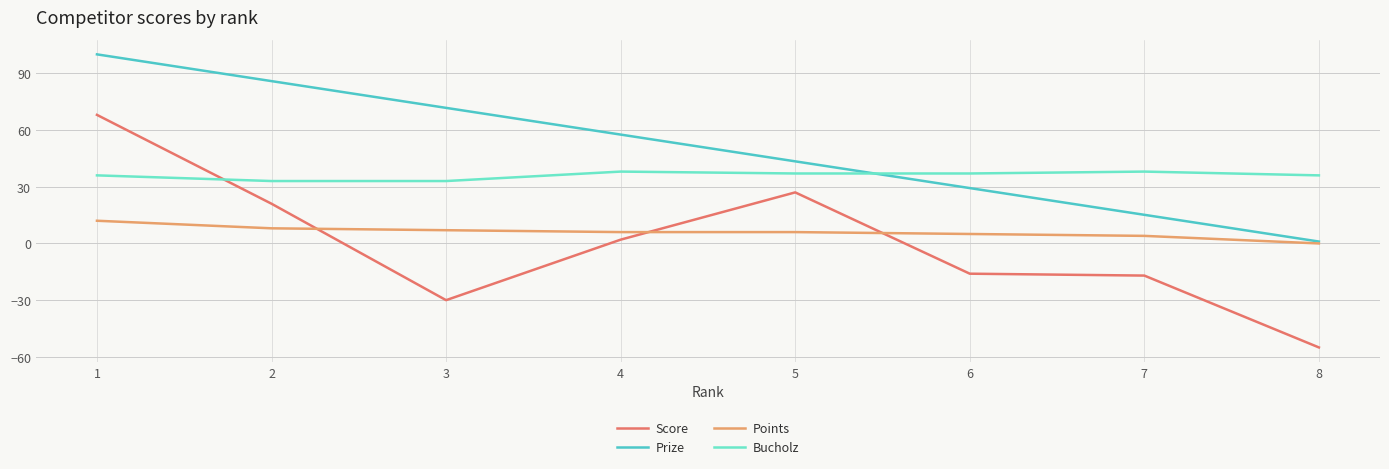

Which category has the lowest value in the Score series?

8